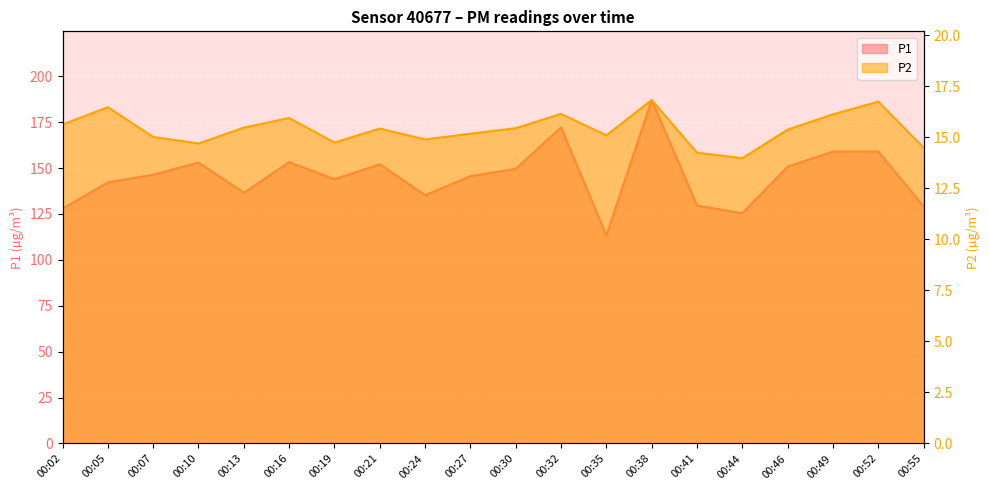

At which category does the chart reach its peak across all series?

00:38